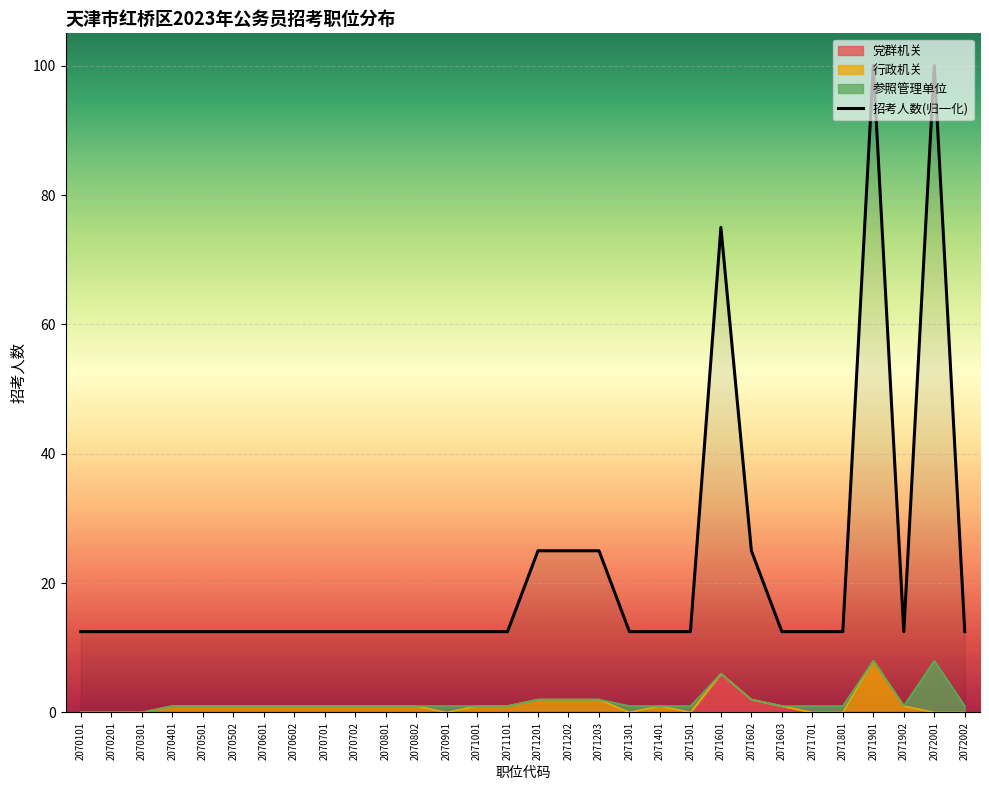

What is the value of the 24th point from the left?

12.5